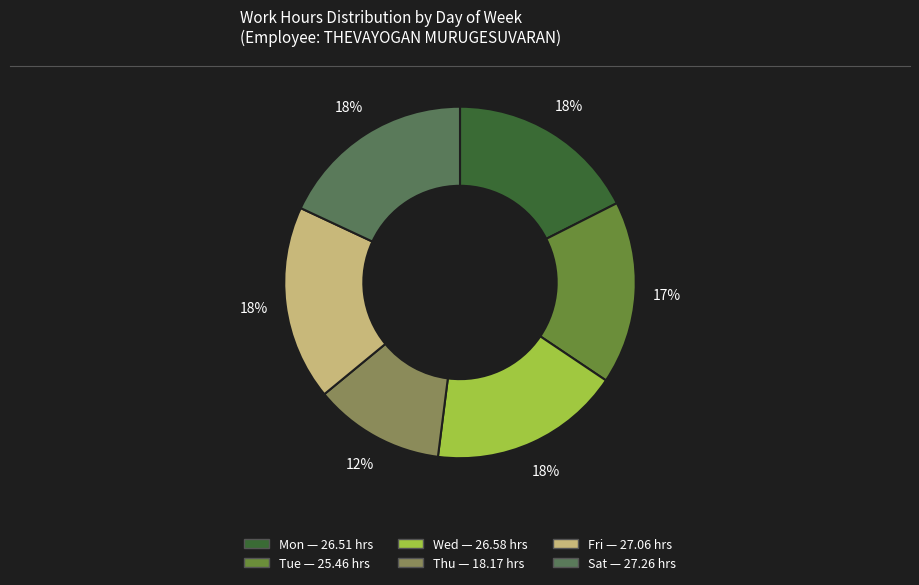

Is there a majority slice in this chart?

No